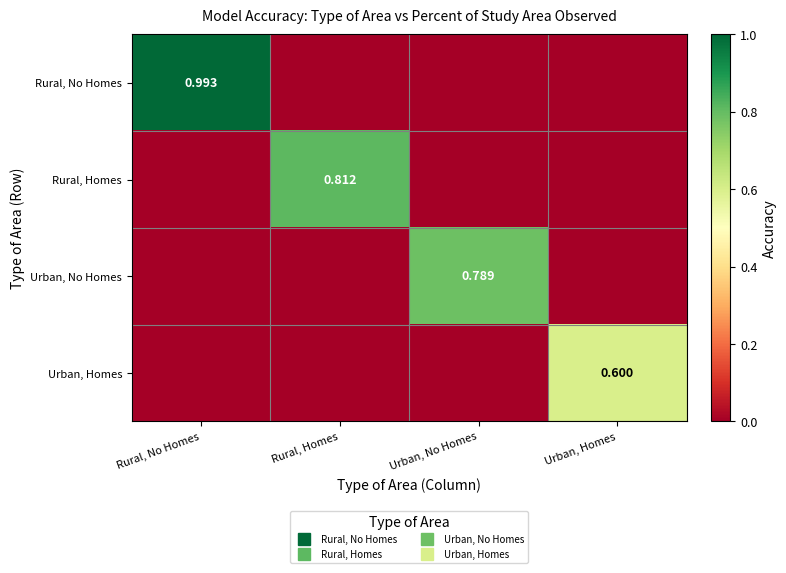

True or false: Urban, Homes has a value of 0.0 at Rural, No Homes.

True